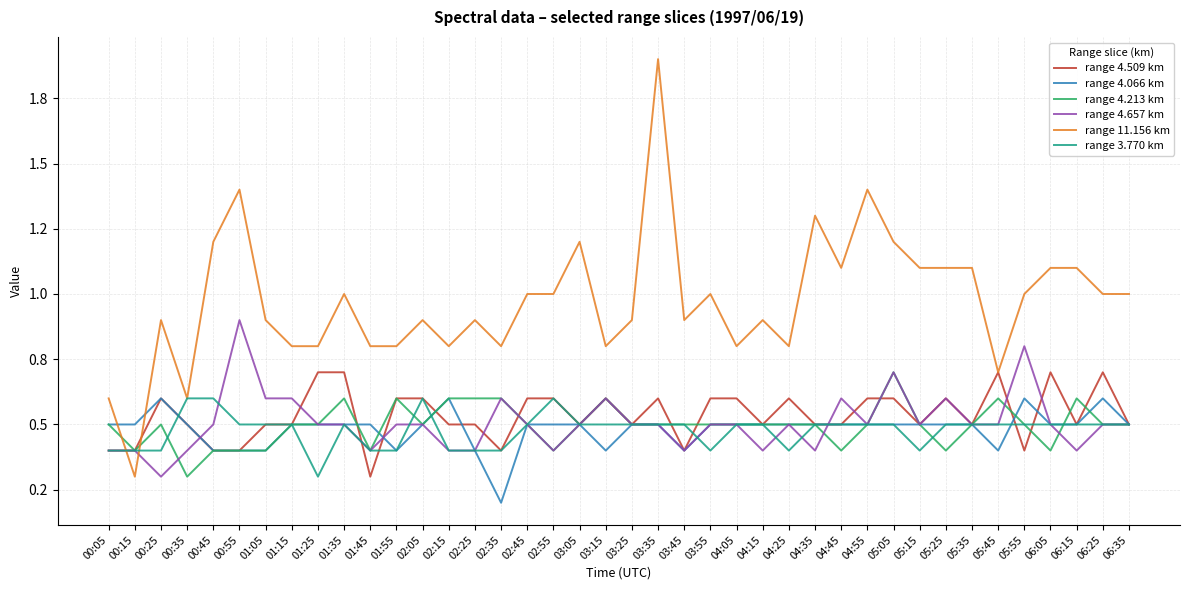

At which category does range 4.657 km reach its first local peak?

00:55